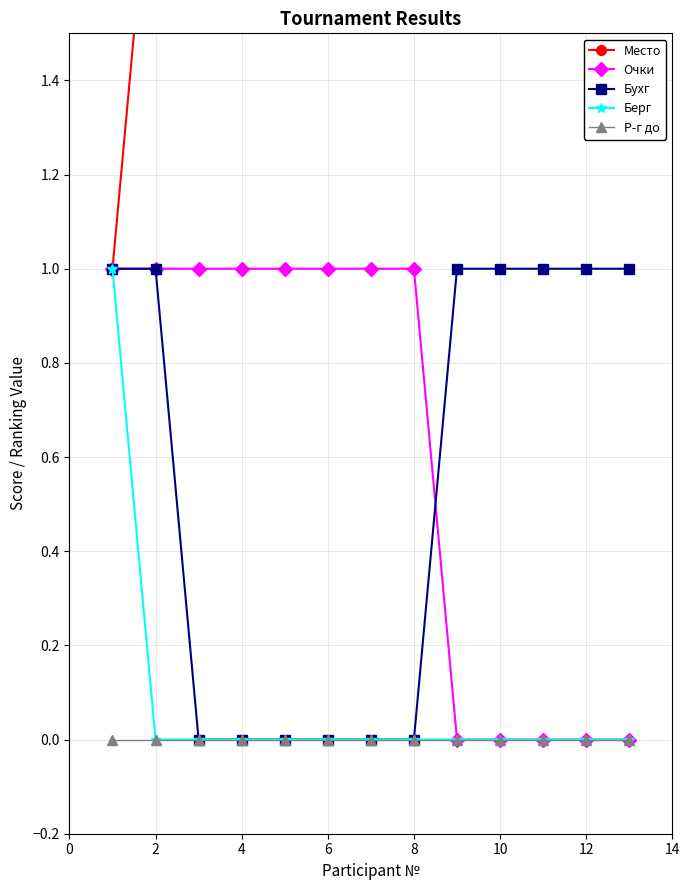

What is the value of the Место point at the 5th from the left?

5